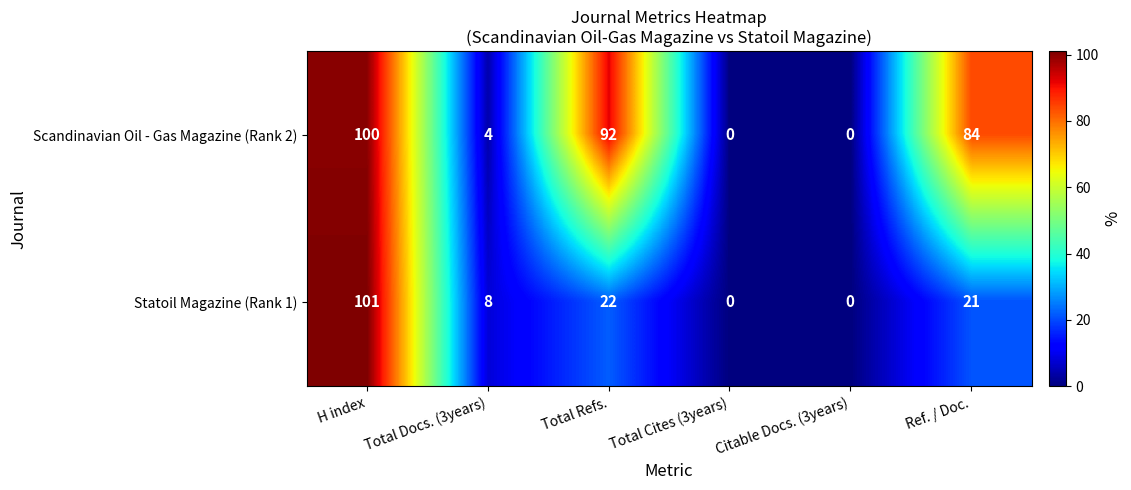

True or false: Scandinavian Oil - Gas Magazine (Rank 2) has a value of 34 at Ref. / Doc..

False